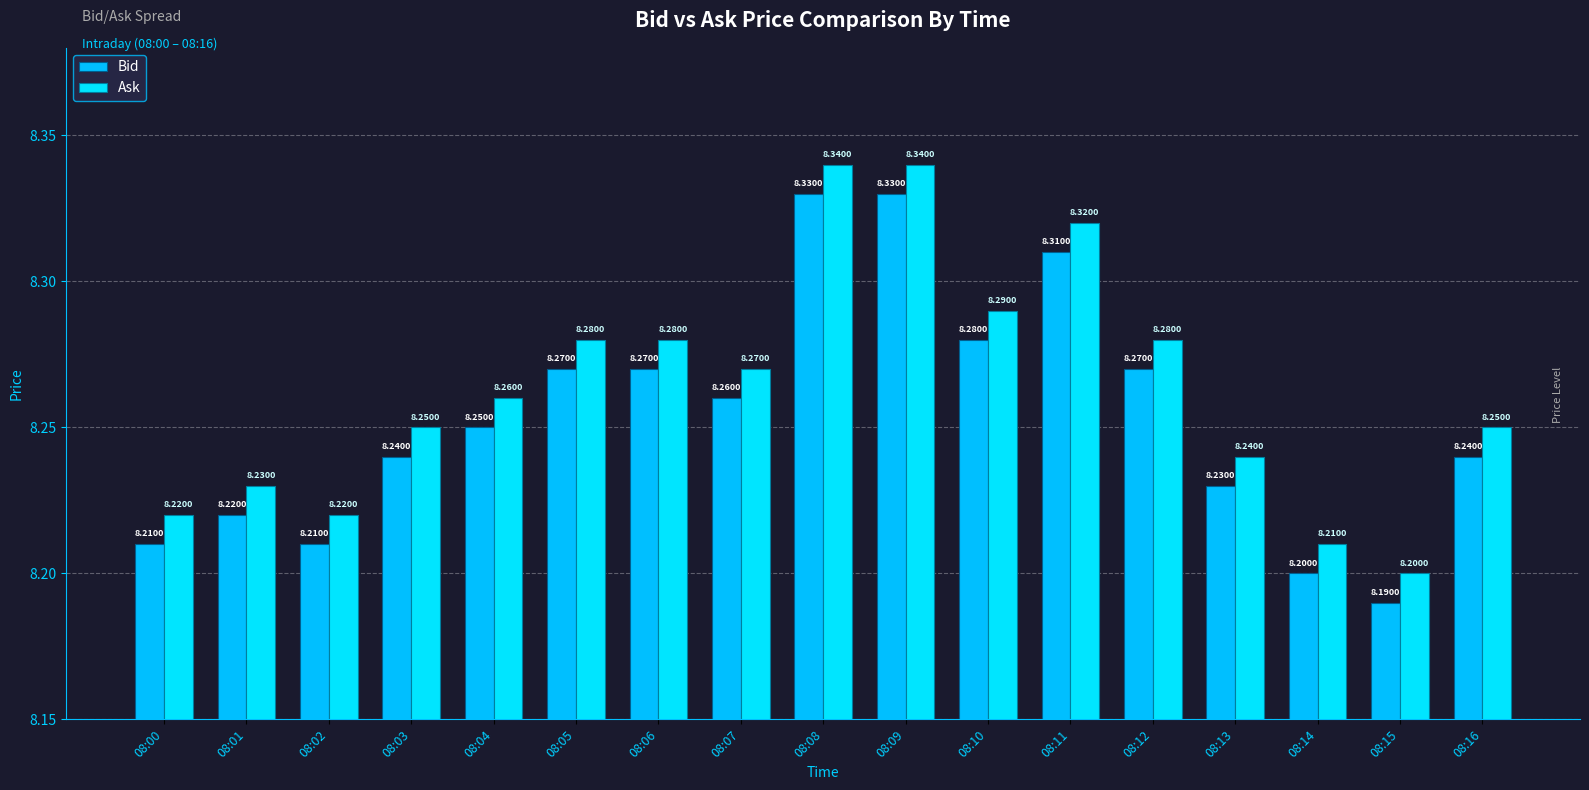

Reading left to right, what are all the values shown in this chart?

Bid: 08:00=8.2	08:01=8.2	08:02=8.2	08:03=8.2	08:04=8.2	08:05=8.3	08:06=8.3	08:07=8.3	08:08=8.3	08:09=8.3	08:10=8.3	08:11=8.3	08:12=8.3	08:13=8.2	08:14=8.2	08:15=8.2	08:16=8.2
Ask: 08:00=8.2	08:01=8.2	08:02=8.2	08:03=8.2	08:04=8.3	08:05=8.3	08:06=8.3	08:07=8.3	08:08=8.3	08:09=8.3	08:10=8.3	08:11=8.3	08:12=8.3	08:13=8.2	08:14=8.2	08:15=8.2	08:16=8.2